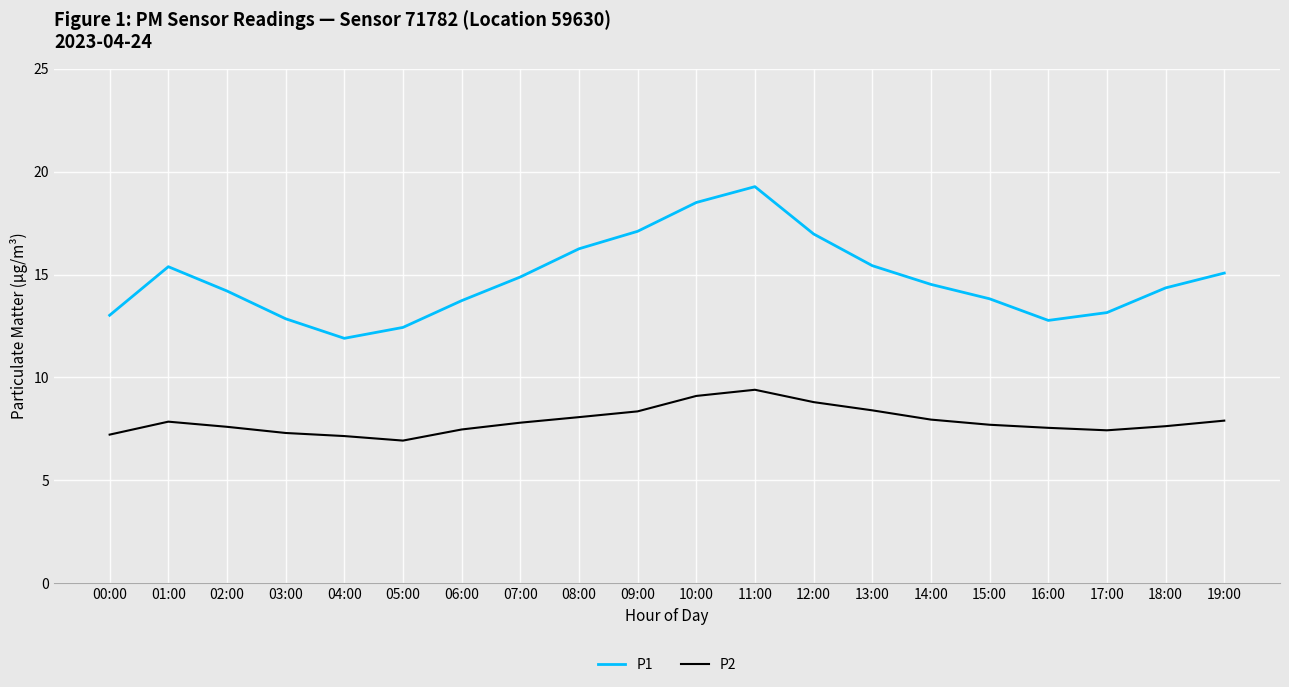

At 11:00, list the series in order from smallest to largest.

P2, P1